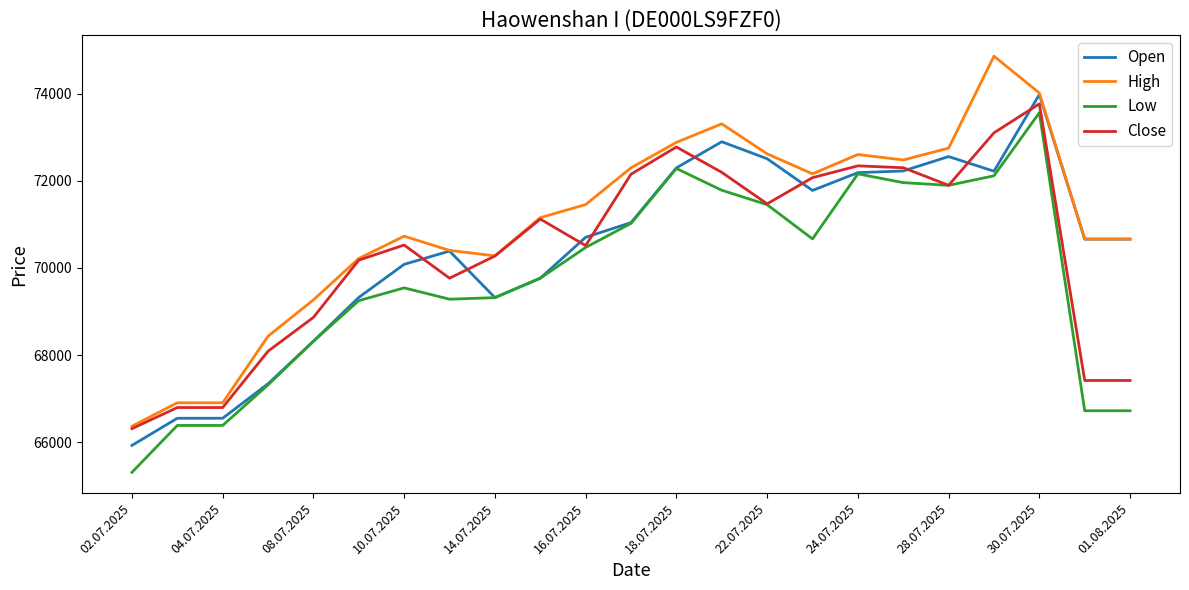

True or false: High and Low cross at least once.

False